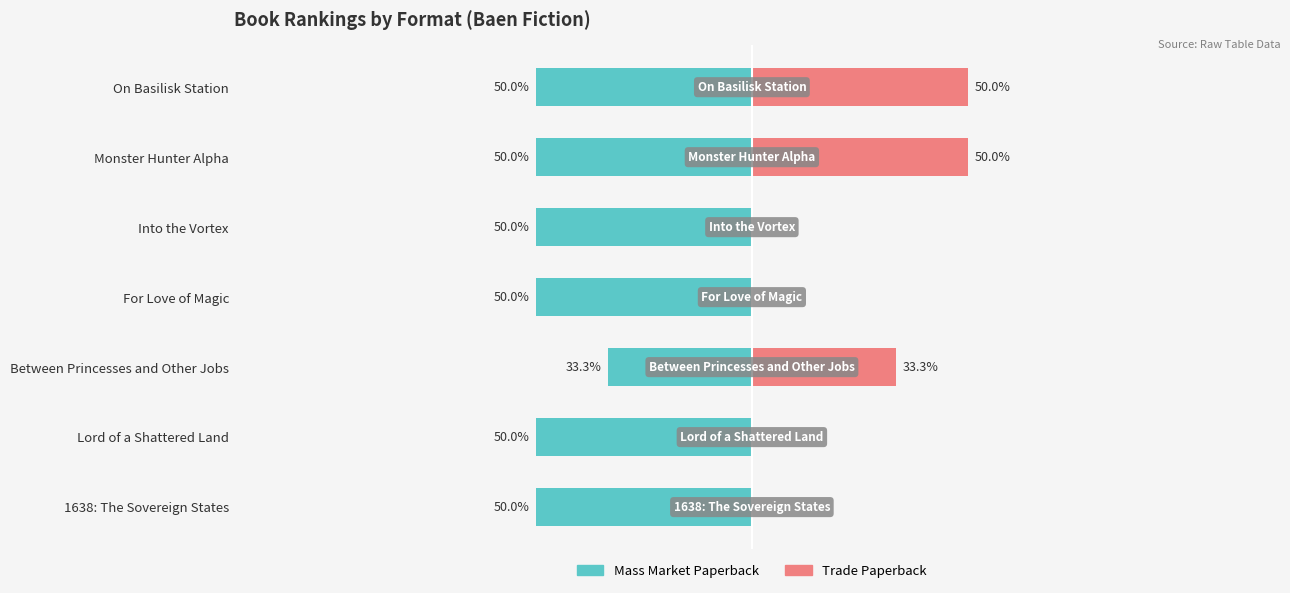

Does the chart contain stacked bars?

No